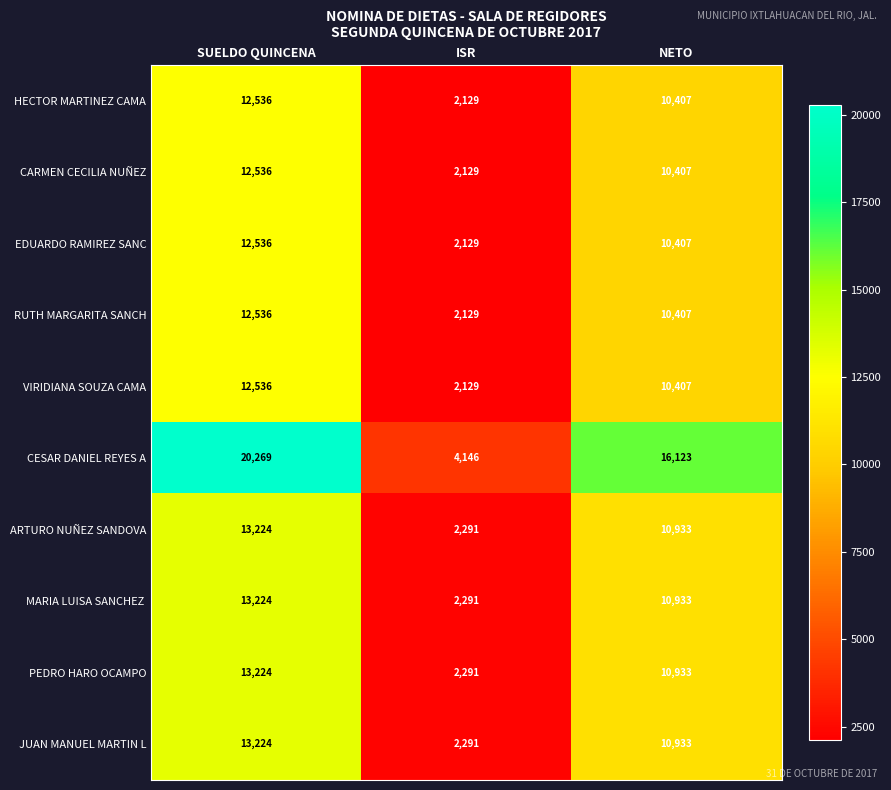

The value of HECTOR MARTINEZ CAMA at ISR is 2129. True or false?

True